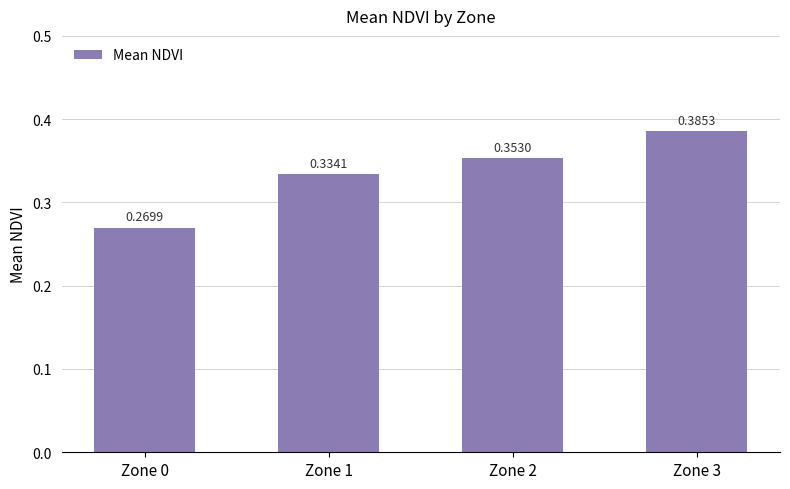

Rank the categories by value from highest to lowest.

Zone 3, Zone 2, Zone 1, Zone 0